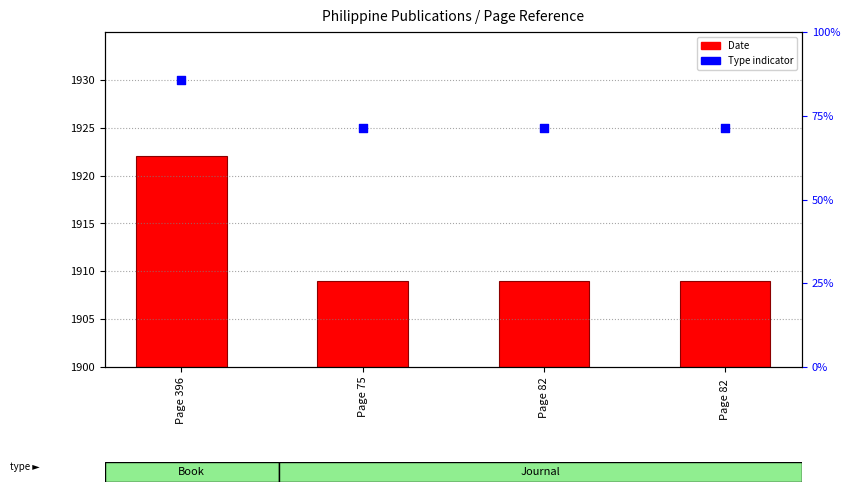

Which series reaches the maximum Y coordinate?

Type indicator